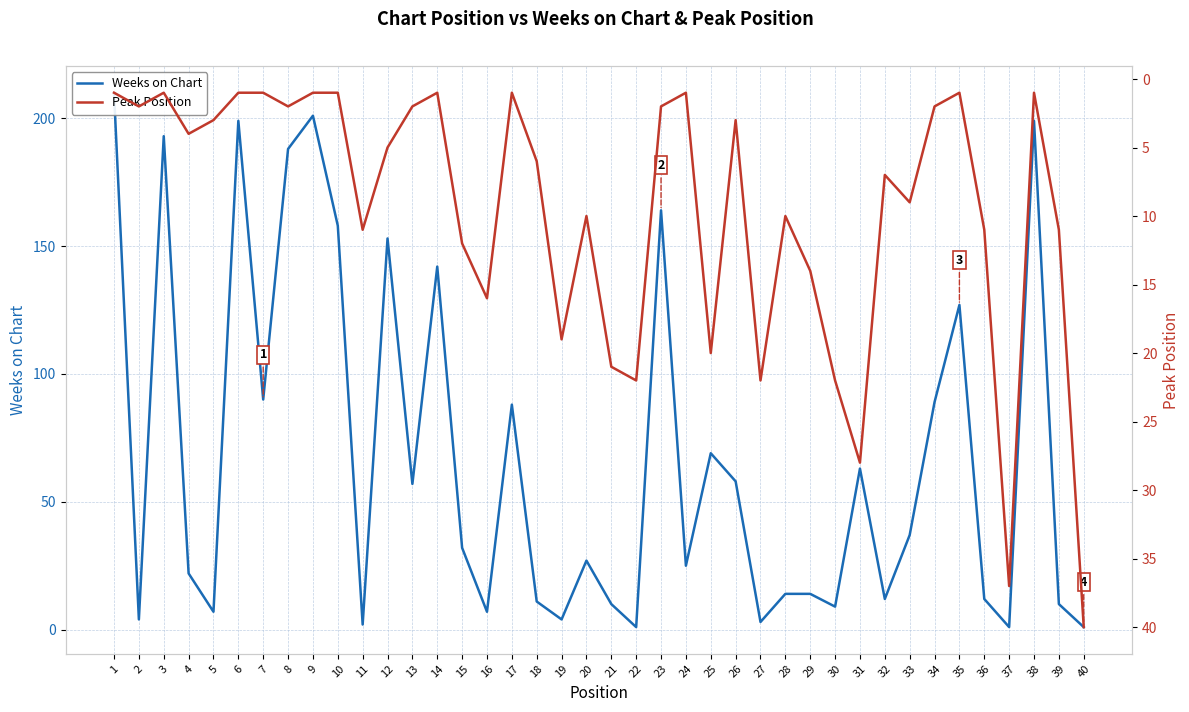

What is the sum of the Weeks on Chart values at 10 and 14?

300